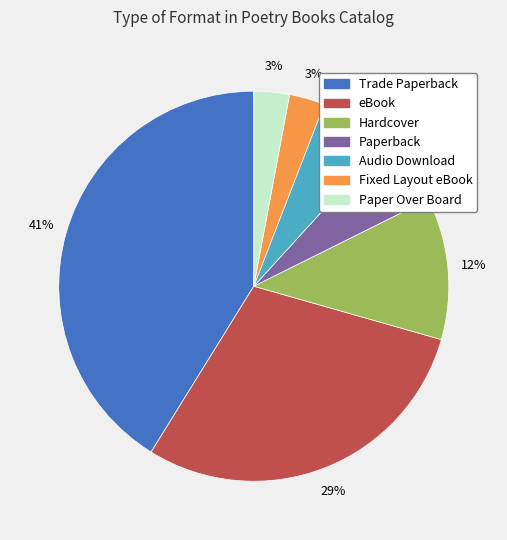

How many slices are in this pie chart?

7